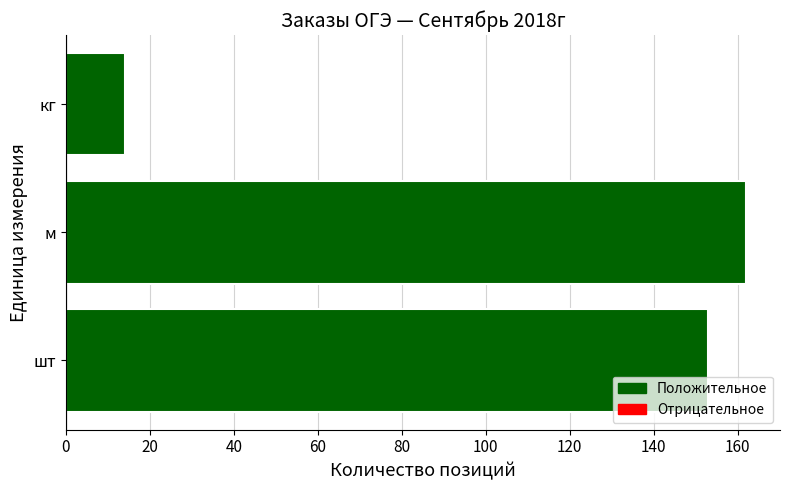

What is the change in value from м to кг?

-148